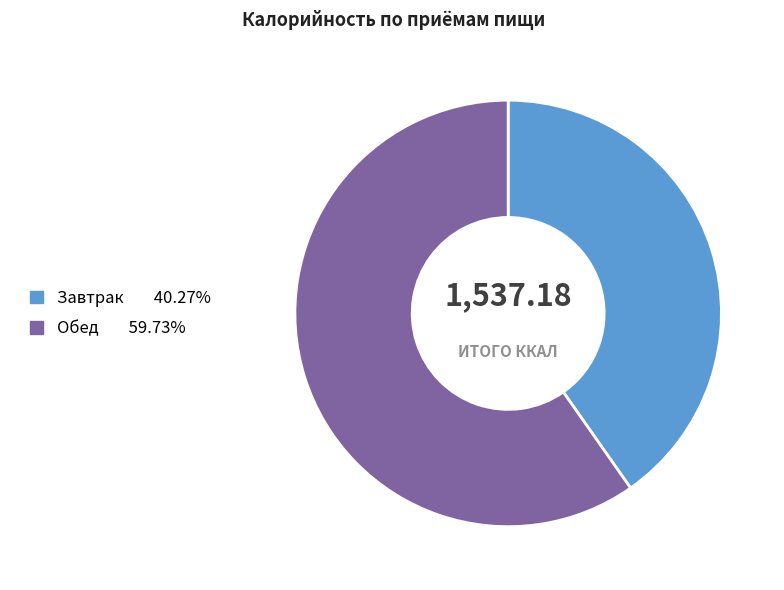

Is Завтрак the majority of the pie?

No